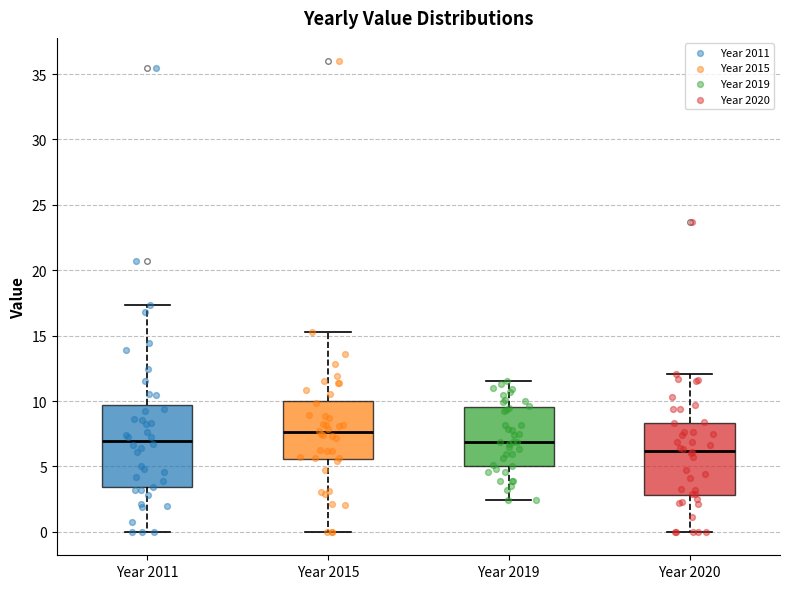

Where is the lower edge of the box for Year 2011 on the y-axis? The values are not printed on the chart, so give them approximately, as read against the axis.

3.5